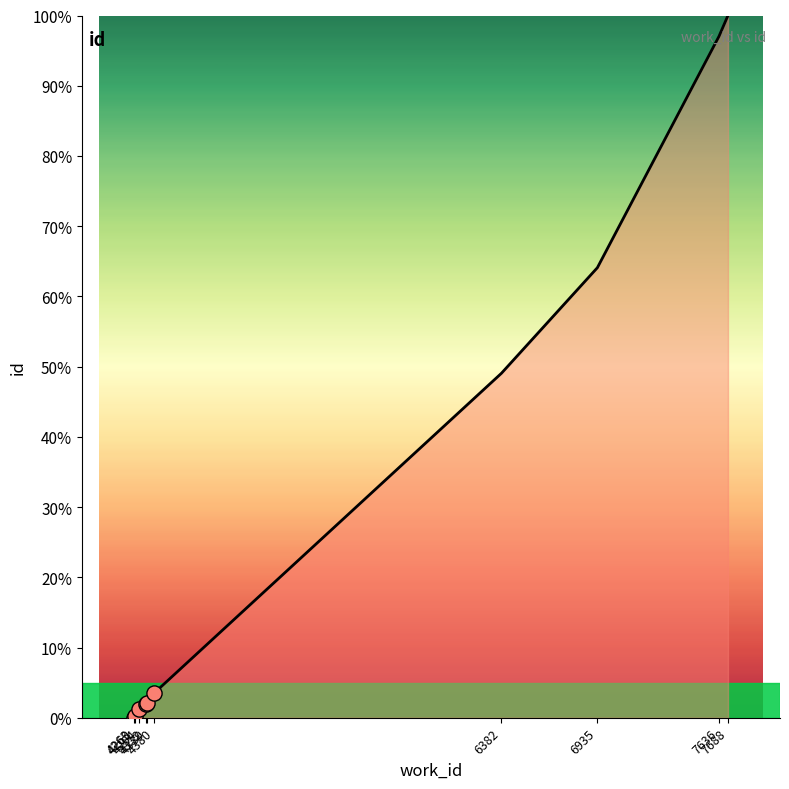

What is the change in value from 4269 to 4339?

+1.9